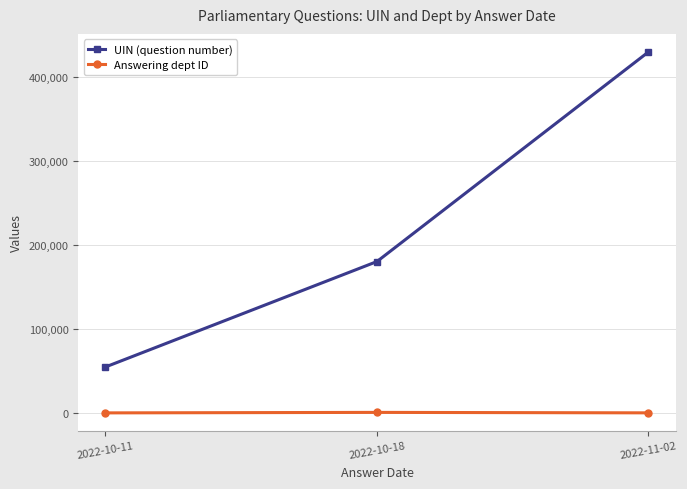

List the series in order of their overall mean, highest first.

UIN (question number), Answering dept ID